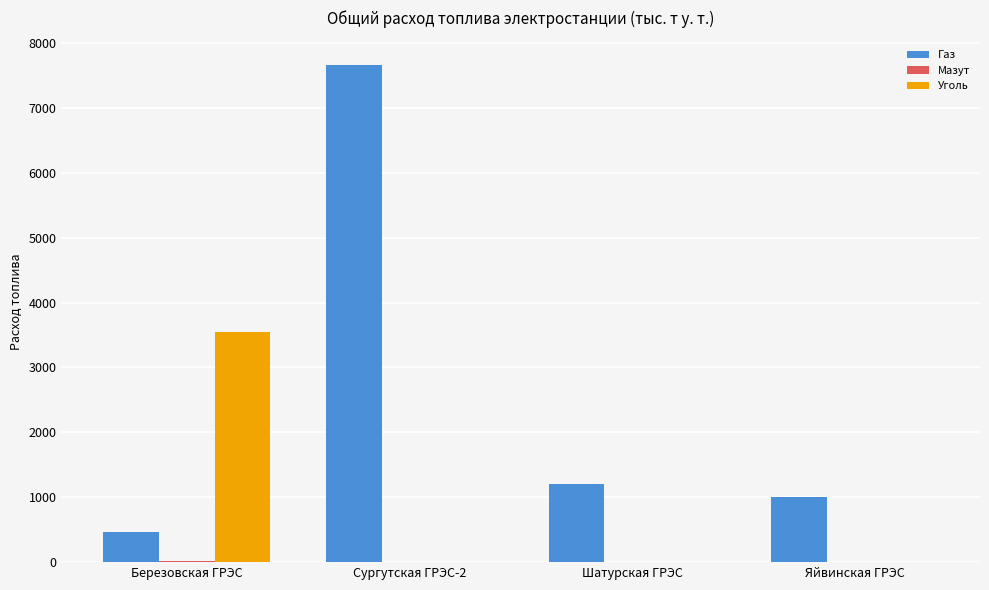

Which category has the highest value across all series?

Сургутская ГРЭС-2